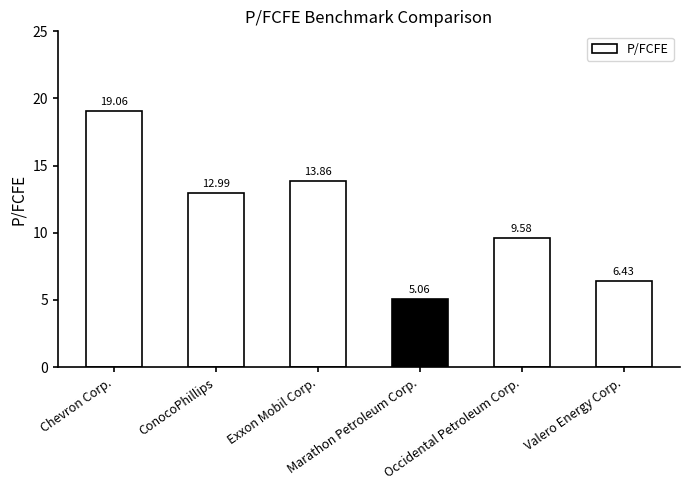

What is the average value?

11.2